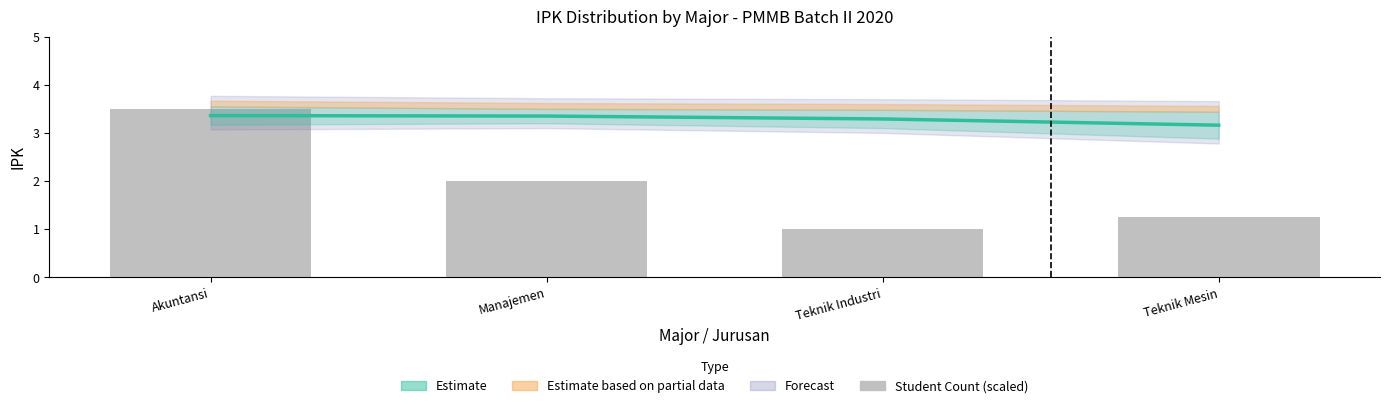

What is the difference between the IPK Estimate values at Akuntansi and Teknik Industri?

0.1